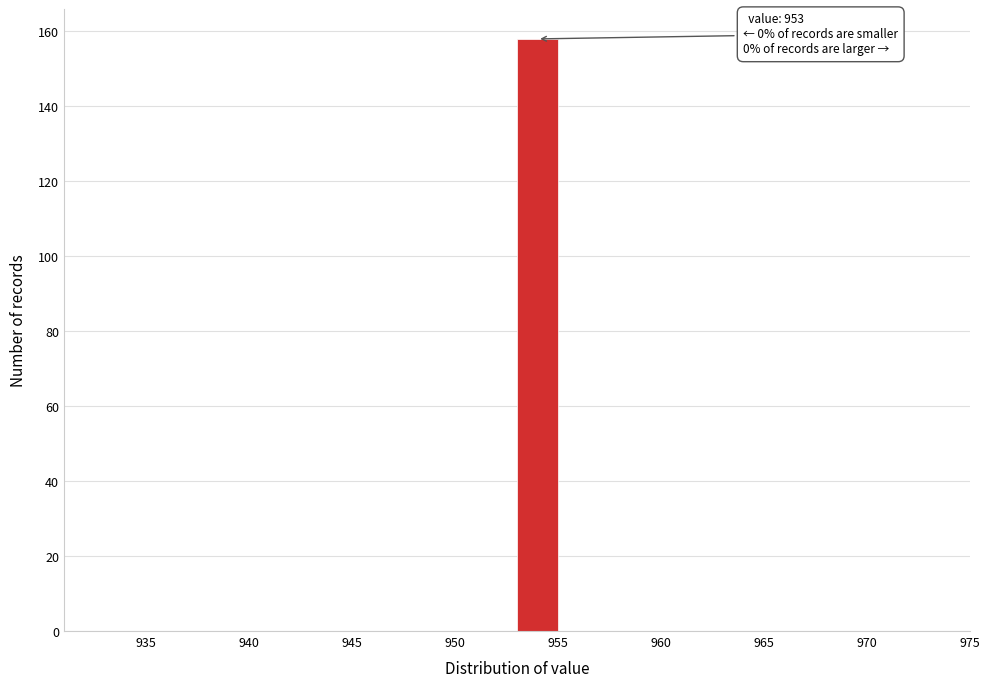

Which range on the x-axis has the tallest bar?

953 to 955